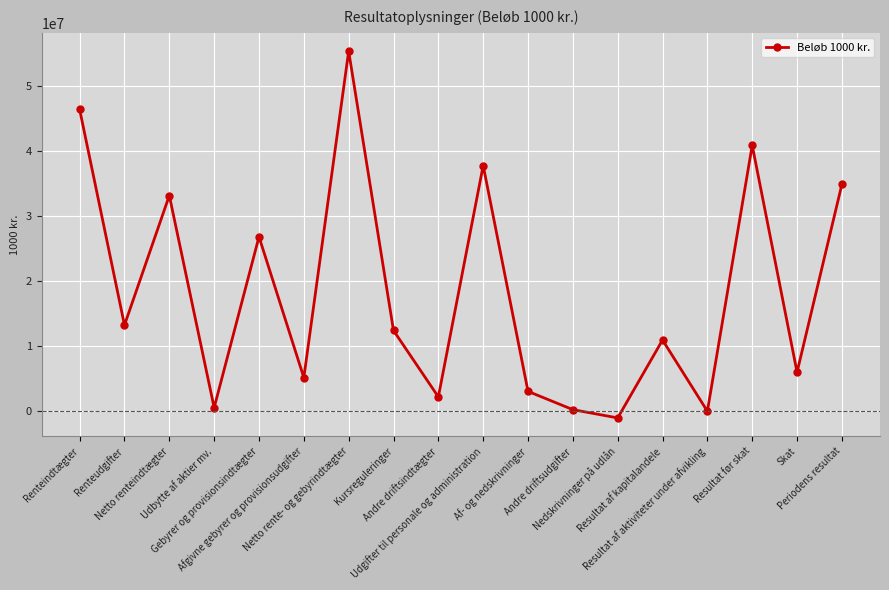

How many values are below 12415806?

9